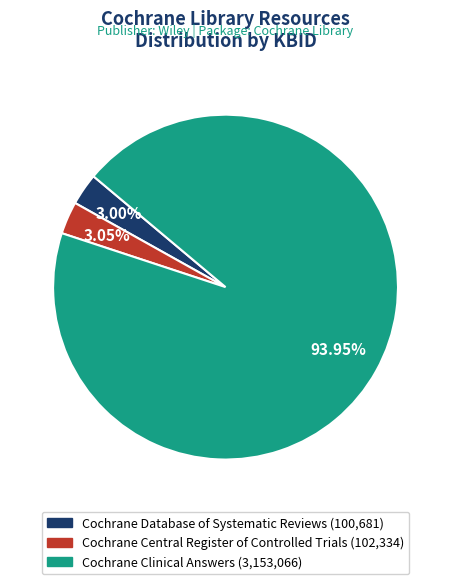

How many slices are in this pie chart?

3